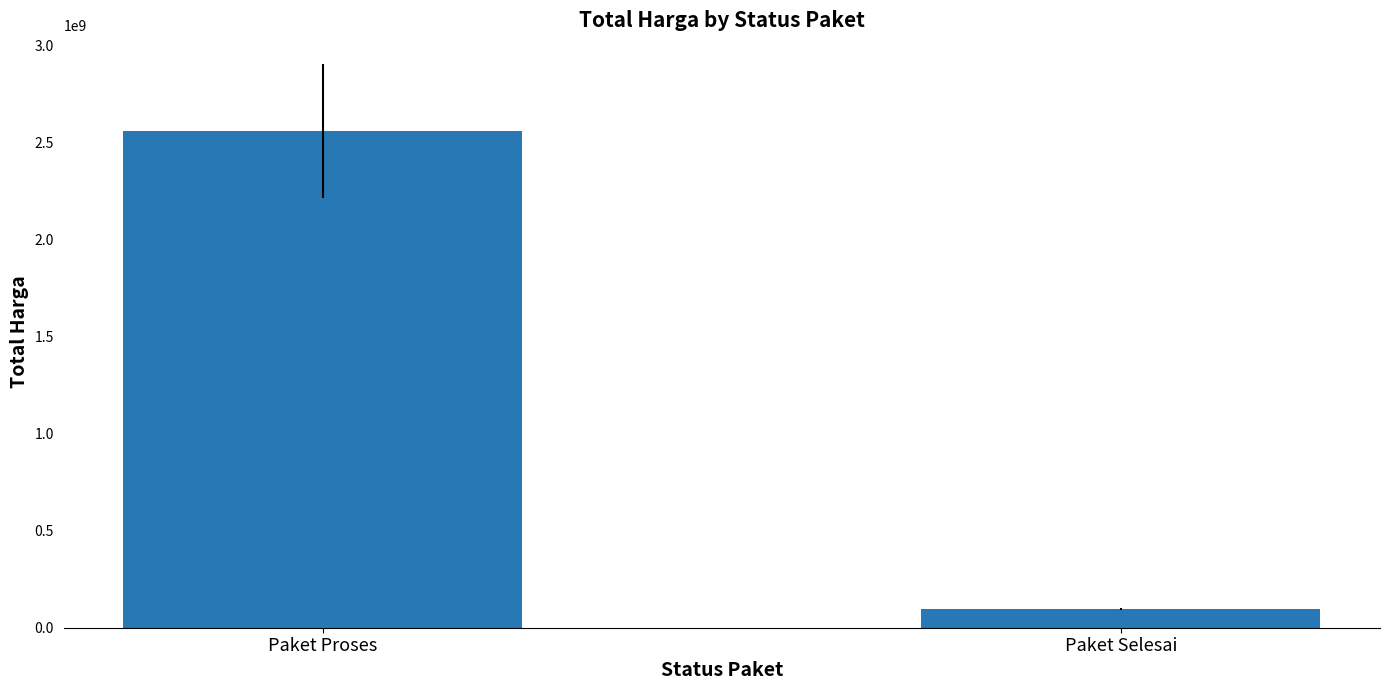

Does the chart contain any negative values?

No